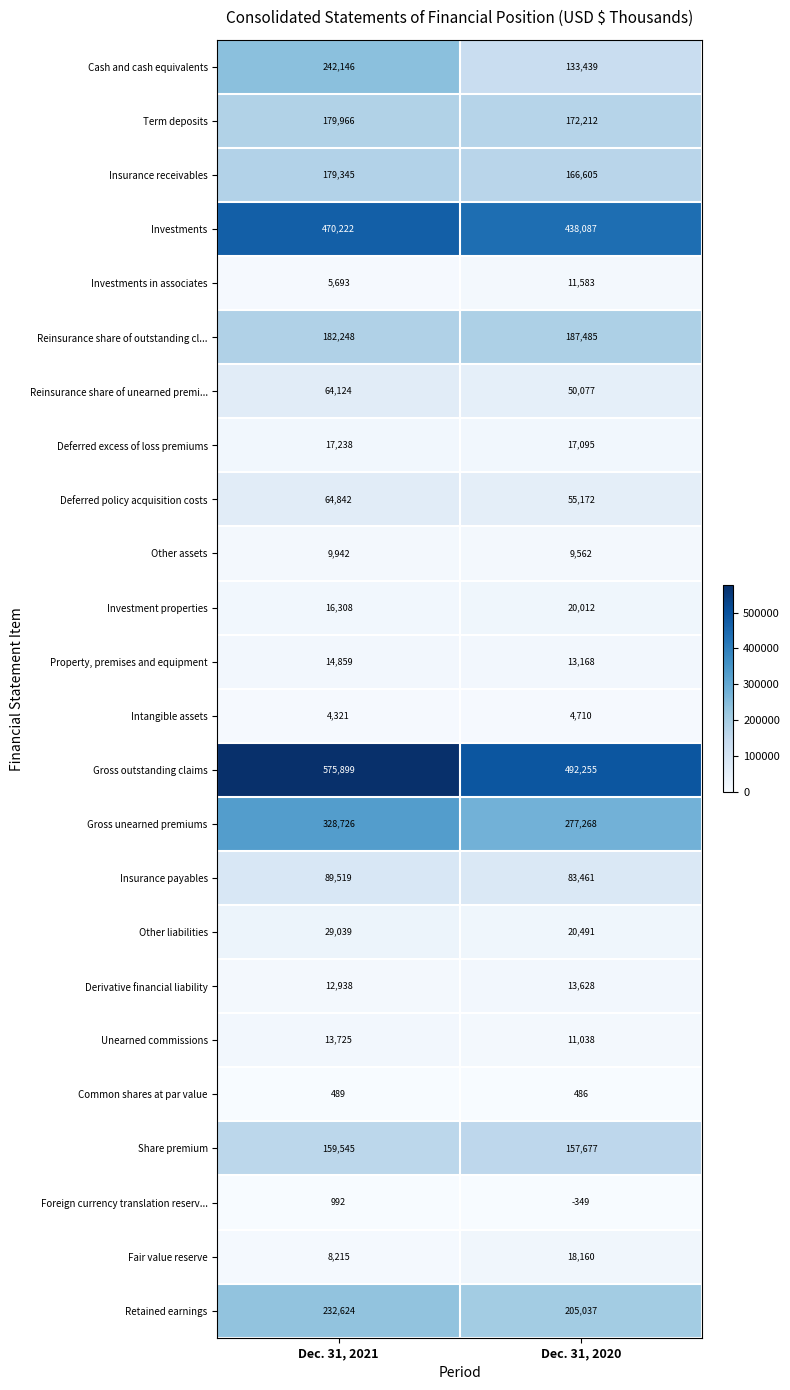

Which series has the widest spread of values?

Cash and cash equivalents